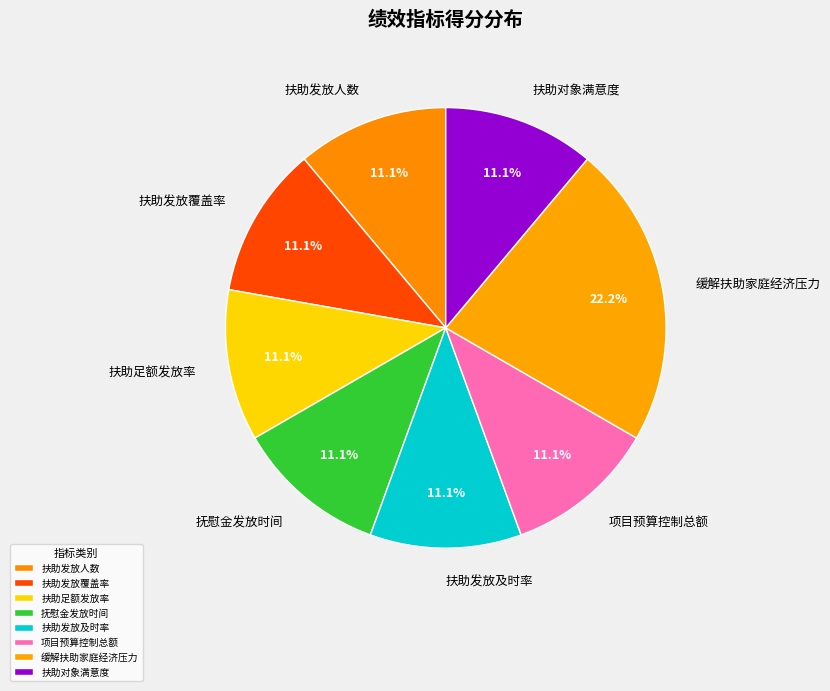

Count the number of slices in the pie.

8